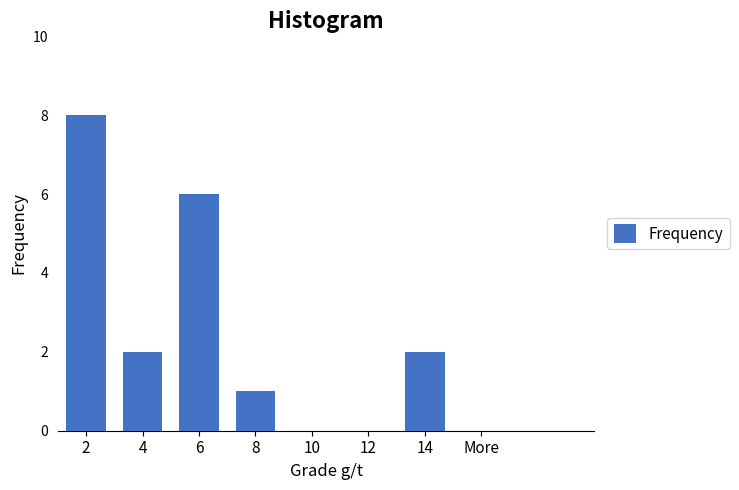

Reading left to right, extract all data points from this chart.

2=8	4=2	6=6	8=1	10=0	12=0	14=2	More=0